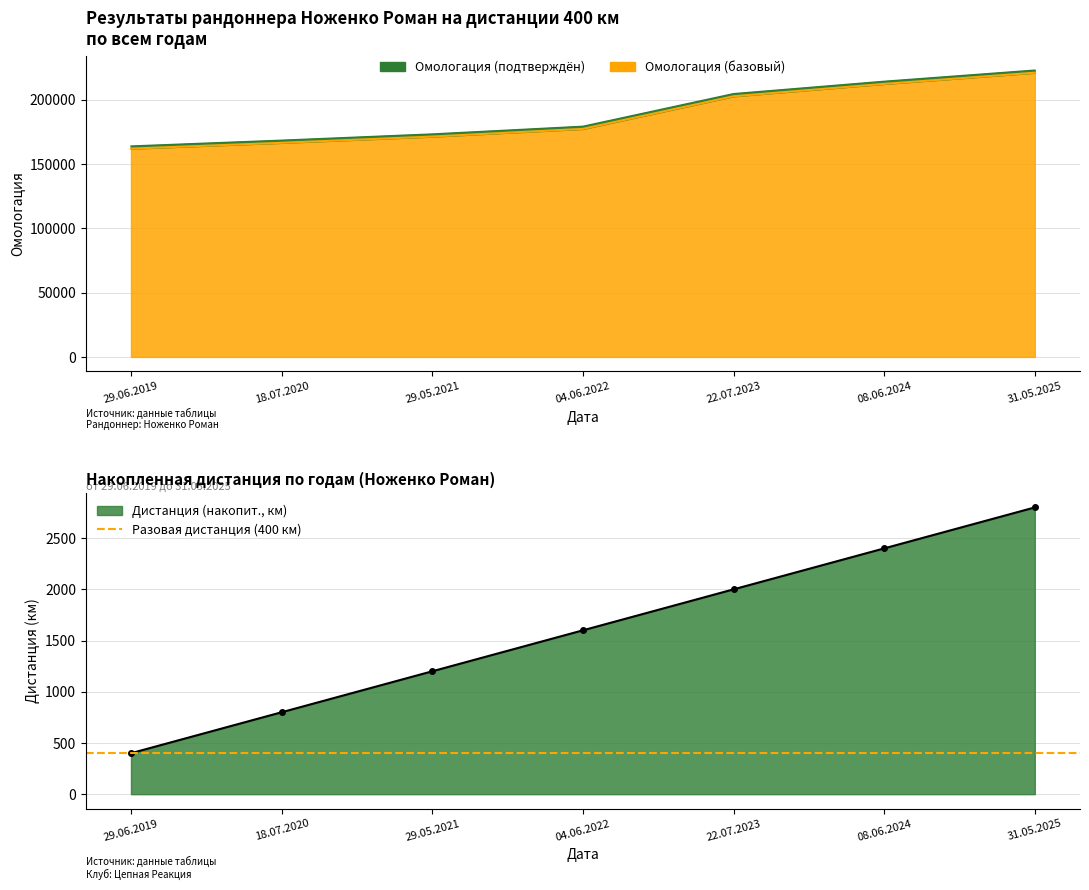

Between 08.06.2024 and 22.07.2023, which is larger?

08.06.2024